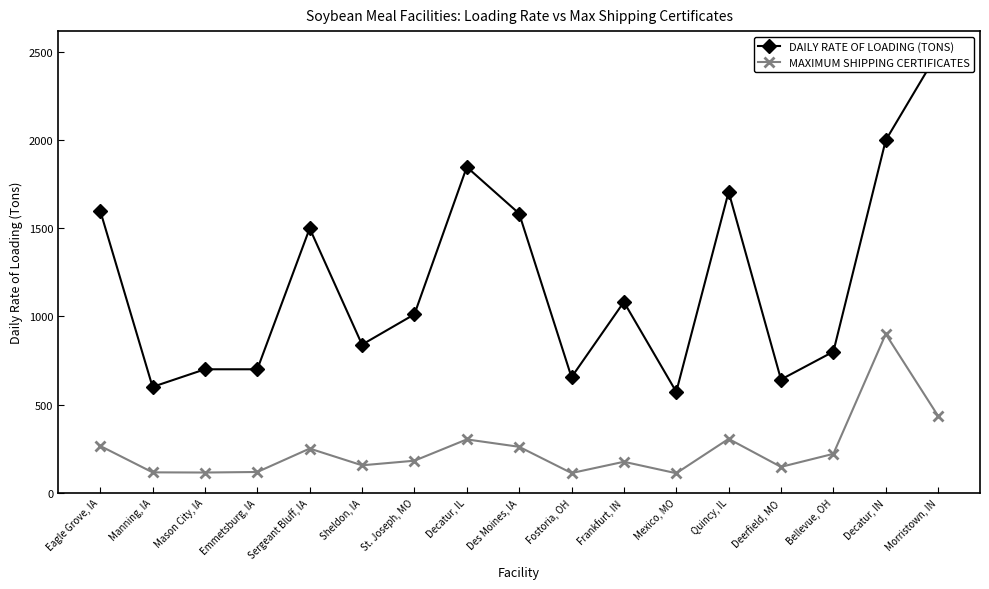

True or false: MAXIMUM SHIPPING CERTIFICATES has more than 2 points higher than both neighbors.

True